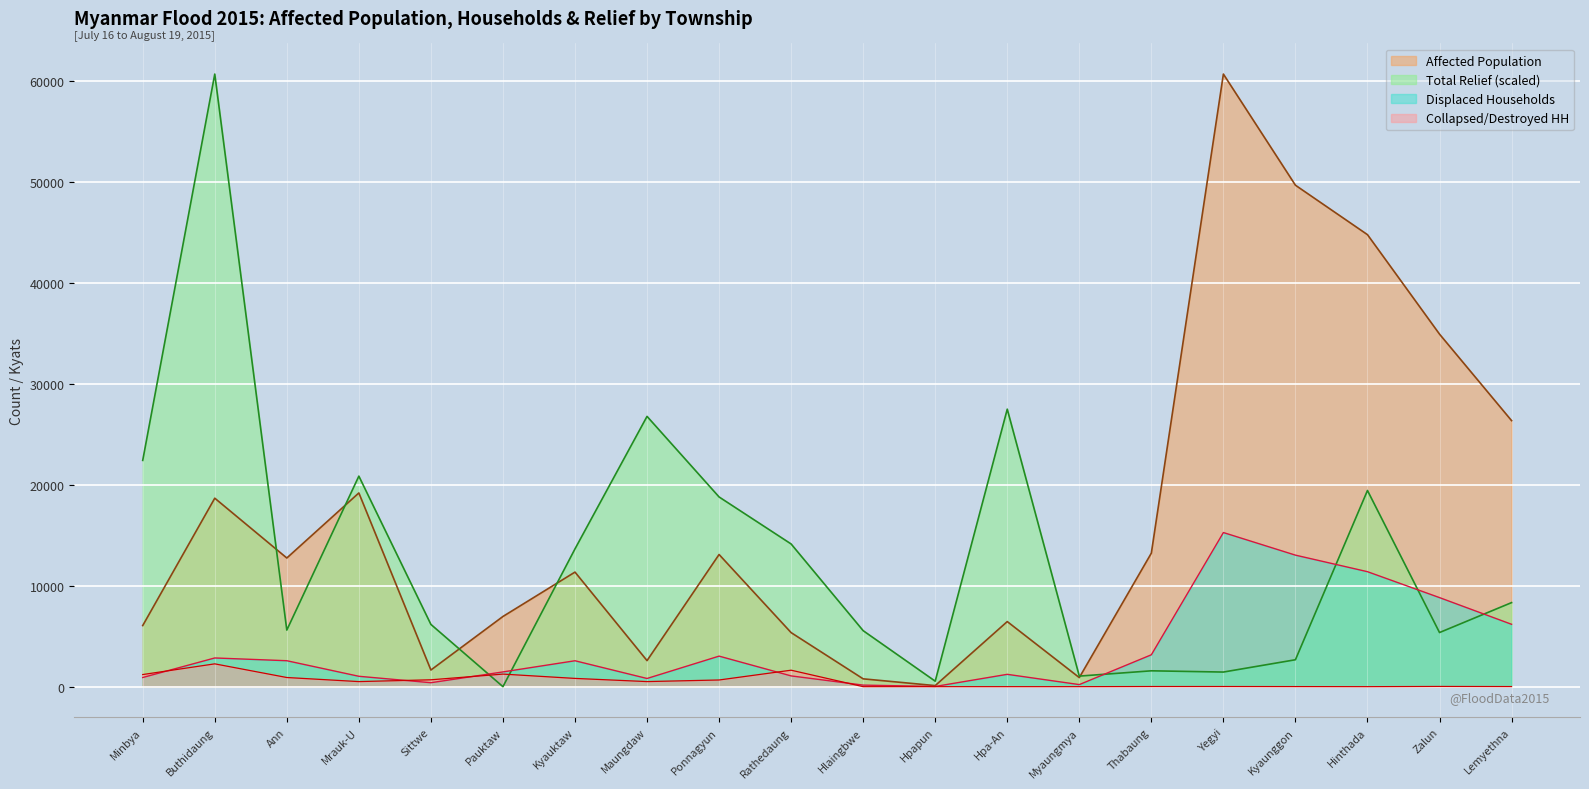

Reading left to right, what are all the values shown in this chart?

Affected Population: 6049.0	18656.0	12737.0	19176.0	1648.0	6949.0	11342.0	2579.0	13083.0	5350.0	775.0	106.0	6444.0	900.0	13217.0	60638.0	49637.0	44742.0	34896.0	26335.0
Affected Household (Displaced): 907.0	2842.0	2569.0	1029.0	392.0	1461.0	2566.0	811.0	3024.0	1066.0	154.0	23.0	1222.0	206.0	3156.0	15257.0	13020.0	11382.0	8816.0	6175.0
Total Relief (Kyats): 22398.3	60638.0	5601.6	20840.9	6162.5	0.0	13639.7	26755.3	18779.1	14125.4	5543.3	544.2	27469.3	1046.4	1570.3	1447.3	2665.4	19419.1	5358.7	8320.3
Collapsed/Destroyed HH: 1200.0	2259.0	907.0	503.0	681.0	1245.0	818.0	504.0	662.0	1631.0	0.0	0.0	0.0	0.0	13.0	14.0	7.0	0.0	21.0	10.0